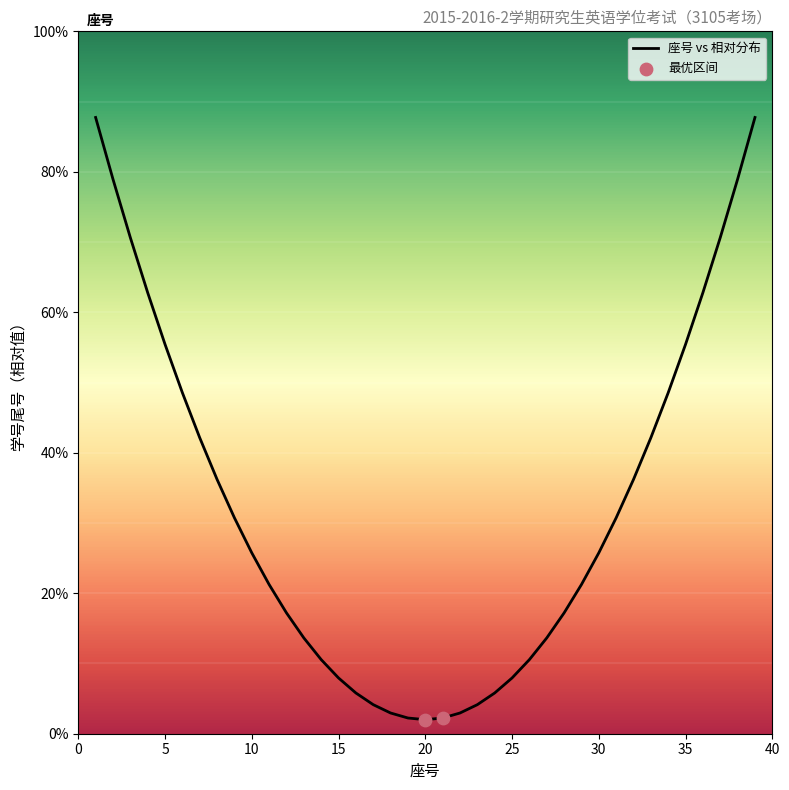

What is the difference between the maximum and minimum values?

85.7